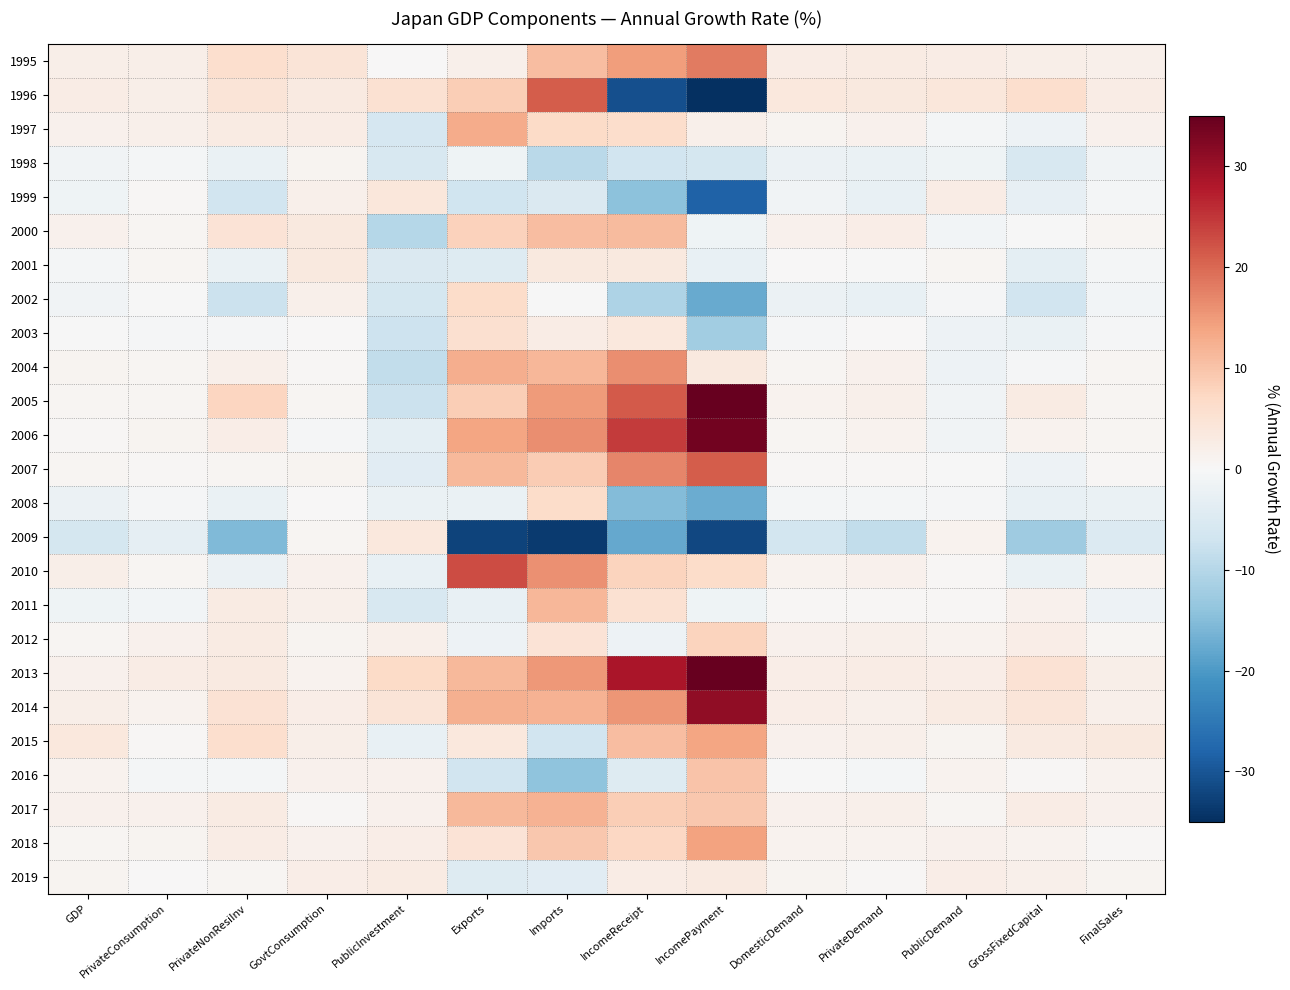

Reading right to left, what are all the values shown in this chart?

1995: FinalSales=1.8	GrossFixedCapital=2.0	PublicDemand=2.5	PrivateDemand=2.8	DomesticDemand=2.7	IncomePayment=18.2	IncomeReceipt=14.5	Imports=10.9	Exports=1.8	PublicInvestment=-0.0	GovtConsumption=4.4	PrivateNonResiInv=5.9	PrivateConsumption=2.1	GDP=2.1
1996: FinalSales=2.5	GrossFixedCapital=5.9	PublicDemand=4.0	PrivateDemand=3.4	DomesticDemand=3.6	IncomePayment=-55.3	IncomeReceipt=-30.8	Imports=21.2	Exports=8.5	PublicInvestment=5.3	GovtConsumption=3.1	PrivateNonResiInv=4.4	PrivateConsumption=2.1	GDP=2.7
1997: FinalSales=1.4	GrossFixedCapital=-1.7	PublicDemand=-0.7	PrivateDemand=1.4	DomesticDemand=0.9	IncomePayment=1.7	IncomeReceipt=6.2	Imports=6.7	Exports=13.1	PublicInvestment=-5.9	GovtConsumption=2.5	PrivateNonResiInv=3.0	PrivateConsumption=1.8	GDP=1.5
1998: FinalSales=-1.1	GrossFixedCapital=-5.5	PublicDemand=-1.5	PrivateDemand=-2.2	DomesticDemand=-2.1	IncomePayment=-6.2	IncomeReceipt=-6.7	Imports=-9.4	Exports=-1.4	PublicInvestment=-5.5	GovtConsumption=1.0	PrivateNonResiInv=-2.4	PrivateConsumption=-0.6	GDP=-1.3
1999: FinalSales=-0.6	GrossFixedCapital=-2.8	PublicDemand=2.6	PrivateDemand=-2.6	DomesticDemand=-1.3	IncomePayment=-28.2	IncomeReceipt=-14.4	Imports=-5.1	Exports=-7.0	PublicInvestment=4.1	GovtConsumption=1.9	PrivateNonResiInv=-6.6	PrivateConsumption=0.5	GDP=-1.6
2000: FinalSales=0.8	GrossFixedCapital=-0.1	PublicDemand=-1.0	PrivateDemand=2.4	DomesticDemand=1.5	IncomePayment=-1.4	IncomeReceipt=11.2	Imports=10.9	Exports=8.2	PublicInvestment=-9.9	GovtConsumption=3.5	PrivateNonResiInv=4.9	PrivateConsumption=0.6	GDP=1.4
2001: FinalSales=-0.8	GrossFixedCapital=-3.3	PublicDemand=0.7	PrivateDemand=-0.1	DomesticDemand=0.1	IncomePayment=-2.7	IncomeReceipt=3.4	Imports=3.5	Exports=-4.4	PublicInvestment=-5.1	GovtConsumption=3.4	PrivateNonResiInv=-2.3	PrivateConsumption=0.7	GDP=-0.7
2002: FinalSales=-1.0	GrossFixedCapital=-6.6	PublicDemand=-0.5	PrivateDemand=-2.5	DomesticDemand=-2.0	IncomePayment=-17.7	IncomeReceipt=-10.8	Imports=-0.2	Exports=6.3	PublicInvestment=-6.1	GovtConsumption=1.8	PrivateNonResiInv=-7.6	PrivateConsumption=-0.2	GDP=-1.3
2003: FinalSales=-0.4	GrossFixedCapital=-2.2	PublicDemand=-1.9	PrivateDemand=0.0	DomesticDemand=-0.4	IncomePayment=-12.3	IncomeReceipt=3.6	Imports=2.7	Exports=5.5	PublicInvestment=-7.3	GovtConsumption=0.2	PrivateNonResiInv=-0.3	PrivateConsumption=-0.4	GDP=-0.1
2004: FinalSales=0.7	GrossFixedCapital=-0.5	PublicDemand=-1.9	PrivateDemand=1.6	DomesticDemand=0.7	IncomePayment=3.3	IncomeReceipt=16.2	Imports=11.5	Exports=12.7	PublicInvestment=-8.7	GovtConsumption=0.4	PrivateNonResiInv=1.9	PrivateConsumption=0.7	GDP=1.0
2005: FinalSales=0.8	GrossFixedCapital=2.9	PublicDemand=-1.2	PrivateDemand=1.8	DomesticDemand=1.1	IncomePayment=41.6	IncomeReceipt=21.5	Imports=14.8	Exports=8.7	PublicInvestment=-7.4	GovtConsumption=0.7	PrivateNonResiInv=7.6	PrivateConsumption=0.7	GDP=0.6
2006: FinalSales=0.6	GrossFixedCapital=1.1	PublicDemand=-1.1	PrivateDemand=1.1	DomesticDemand=0.6	IncomePayment=33.7	IncomeReceipt=24.5	Imports=16.2	Exports=13.9	PublicInvestment=-3.5	GovtConsumption=-0.3	PrivateNonResiInv=2.4	PrivateConsumption=0.9	GDP=0.5
2007: FinalSales=0.4	GrossFixedCapital=-1.7	PublicDemand=-0.1	PrivateDemand=0.4	DomesticDemand=0.3	IncomePayment=21.3	IncomeReceipt=17.2	Imports=9.0	Exports=11.3	PublicInvestment=-4.1	GovtConsumption=1.0	PrivateNonResiInv=0.7	PrivateConsumption=0.4	GDP=0.8
2008: FinalSales=-2.3	GrossFixedCapital=-2.6	PublicDemand=-0.5	PrivateDemand=-0.8	DomesticDemand=-0.7	IncomePayment=-17.5	IncomeReceipt=-15.2	Imports=6.5	Exports=-2.4	PublicInvestment=-2.4	GovtConsumption=0.0	PrivateNonResiInv=-2.3	PrivateConsumption=-0.5	GDP=-2.1
2009: FinalSales=-4.7	GrossFixedCapital=-12.4	PublicDemand=1.2	PrivateDemand=-8.6	DomesticDemand=-6.3	IncomePayment=-31.8	IncomeReceipt=-17.9	Imports=-33.6	Exports=-32.4	PublicInvestment=3.8	GovtConsumption=0.6	PrivateNonResiInv=-15.4	PrivateConsumption=-3.1	GDP=-6.2
2010: FinalSales=1.1	GrossFixedCapital=-2.2	PublicDemand=0.5	PrivateDemand=1.5	DomesticDemand=1.2	IncomePayment=6.4	IncomeReceipt=7.8	Imports=15.9	Exports=22.7	PublicInvestment=-2.7	GovtConsumption=1.4	PrivateNonResiInv=-2.0	PrivateConsumption=0.8	GDP=2.1
2011: FinalSales=-1.8	GrossFixedCapital=1.6	PublicDemand=0.4	PrivateDemand=0.4	DomesticDemand=0.4	IncomePayment=-1.6	IncomeReceipt=5.3	Imports=11.7	Exports=-2.5	PublicInvestment=-5.6	GovtConsumption=1.9	PrivateNonResiInv=2.9	PrivateConsumption=-1.0	GDP=-1.6
2012: FinalSales=0.6	GrossFixedCapital=2.4	PublicDemand=1.2	PrivateDemand=1.7	DomesticDemand=1.6	IncomePayment=7.7	IncomeReceipt=-1.8	Imports=4.8	Exports=-1.8	PublicInvestment=1.8	GovtConsumption=1.0	PrivateNonResiInv=2.8	PrivateConsumption=1.4	GDP=0.6
2013: FinalSales=2.0	GrossFixedCapital=5.0	PublicDemand=2.2	PrivateDemand=2.5	DomesticDemand=2.4	IncomePayment=35.1	IncomeReceipt=28.7	Imports=15.2	Exports=11.3	PublicInvestment=6.8	GovtConsumption=1.1	PrivateNonResiInv=3.2	PrivateConsumption=2.5	GDP=1.6
2014: FinalSales=1.9	GrossFixedCapital=4.2	PublicDemand=2.9	PrivateDemand=1.9	DomesticDemand=2.2	IncomePayment=31.1	IncomeReceipt=15.5	Imports=12.2	Exports=12.5	PublicInvestment=4.5	GovtConsumption=2.4	PrivateNonResiInv=5.1	PrivateConsumption=1.1	GDP=2.0
2015: FinalSales=3.5	GrossFixedCapital=3.2	PublicDemand=1.0	PrivateDemand=1.9	DomesticDemand=1.6	IncomePayment=13.7	IncomeReceipt=10.9	Imports=-6.8	Exports=3.8	PublicInvestment=-2.7	GovtConsumption=2.1	PrivateNonResiInv=5.9	PrivateConsumption=0.4	GDP=3.7
2016: FinalSales=1.3	GrossFixedCapital=0.3	PublicDemand=1.3	PrivateDemand=-0.7	DomesticDemand=-0.2	IncomePayment=10.0	IncomeReceipt=-4.4	Imports=-14.2	Exports=-6.8	PublicInvestment=1.6	GovtConsumption=1.4	PrivateNonResiInv=-0.8	PrivateConsumption=-0.8	GDP=1.2
2017: FinalSales=1.5	GrossFixedCapital=2.6	PublicDemand=0.7	PrivateDemand=1.9	DomesticDemand=1.6	IncomePayment=9.4	IncomeReceipt=8.5	Imports=12.1	Exports=11.3	PublicInvestment=1.6	GovtConsumption=0.3	PrivateNonResiInv=3.0	PrivateConsumption=1.4	GDP=1.6
2018: FinalSales=0.4	GrossFixedCapital=1.3	PublicDemand=1.6	PrivateDemand=1.2	DomesticDemand=1.3	IncomePayment=14.2	IncomeReceipt=7.2	Imports=9.4	Exports=4.8	PublicInvestment=2.2	GovtConsumption=1.4	PrivateNonResiInv=2.5	PrivateConsumption=1.0	GDP=0.6
2019: FinalSales=0.9	GrossFixedCapital=1.7	PublicDemand=2.3	PrivateDemand=0.5	DomesticDemand=1.0	IncomePayment=3.1	IncomeReceipt=2.7	Imports=-4.1	Exports=-4.4	PublicInvestment=2.8	GovtConsumption=2.2	PrivateNonResiInv=0.6	PrivateConsumption=0.2	GDP=0.9